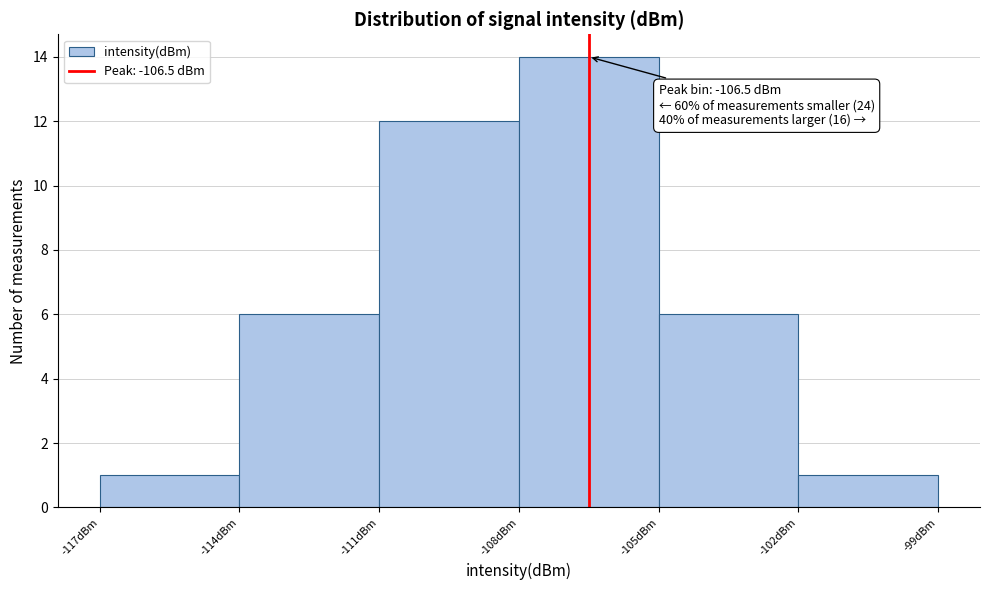

Which range on the x-axis has the tallest bar?

-108 to -105